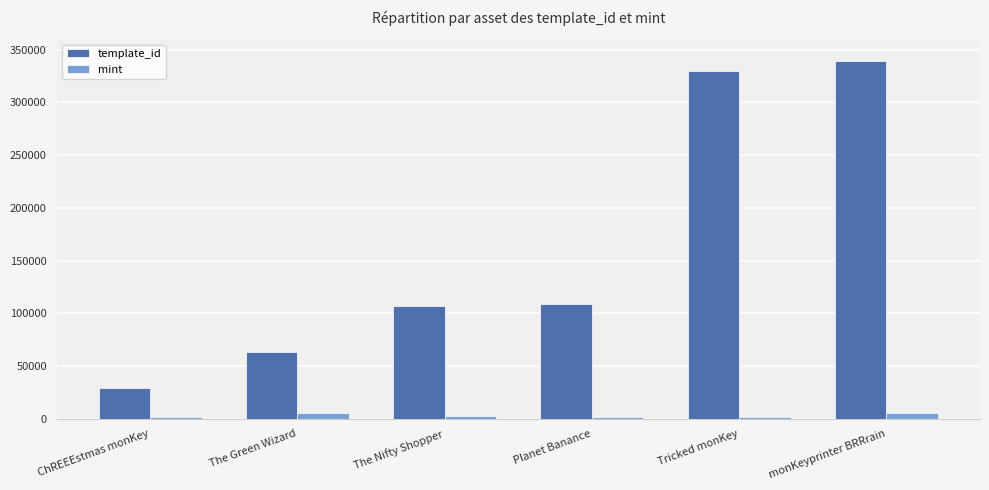

Between The Nifty Shopper and Tricked monKey, which series saw the biggest shift?

template_id